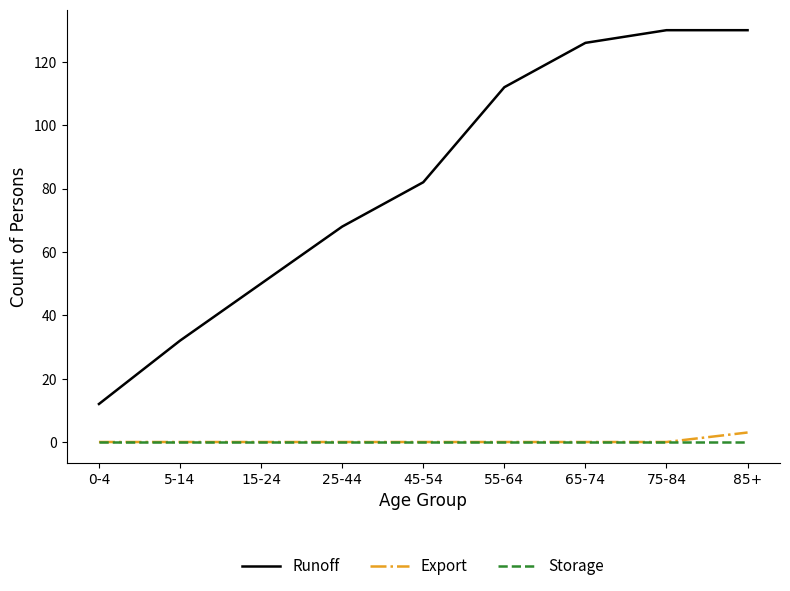

Which series changed the most between 5-14 and 75-84?

Runoff